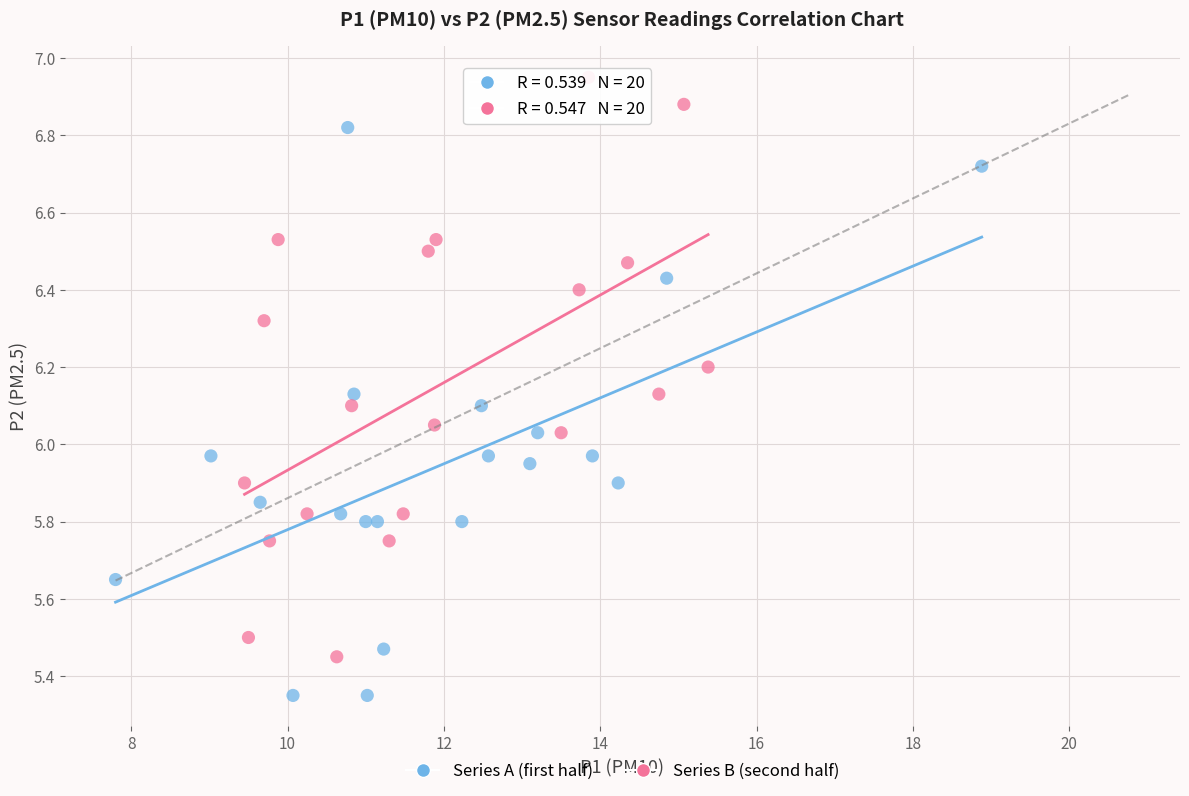

Which series reaches the minimum Y coordinate?

Series A (first half)